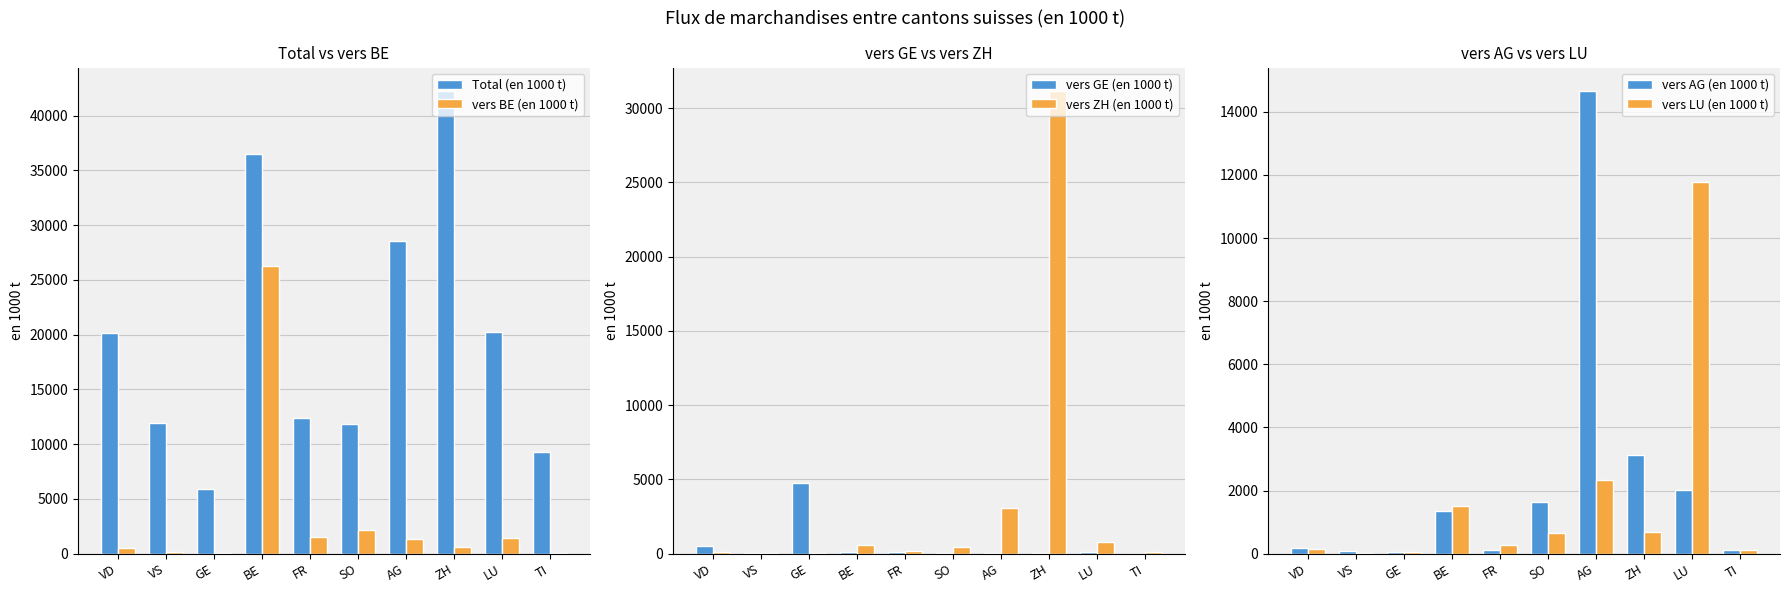

What is the total value across all series at TI?

9684.2